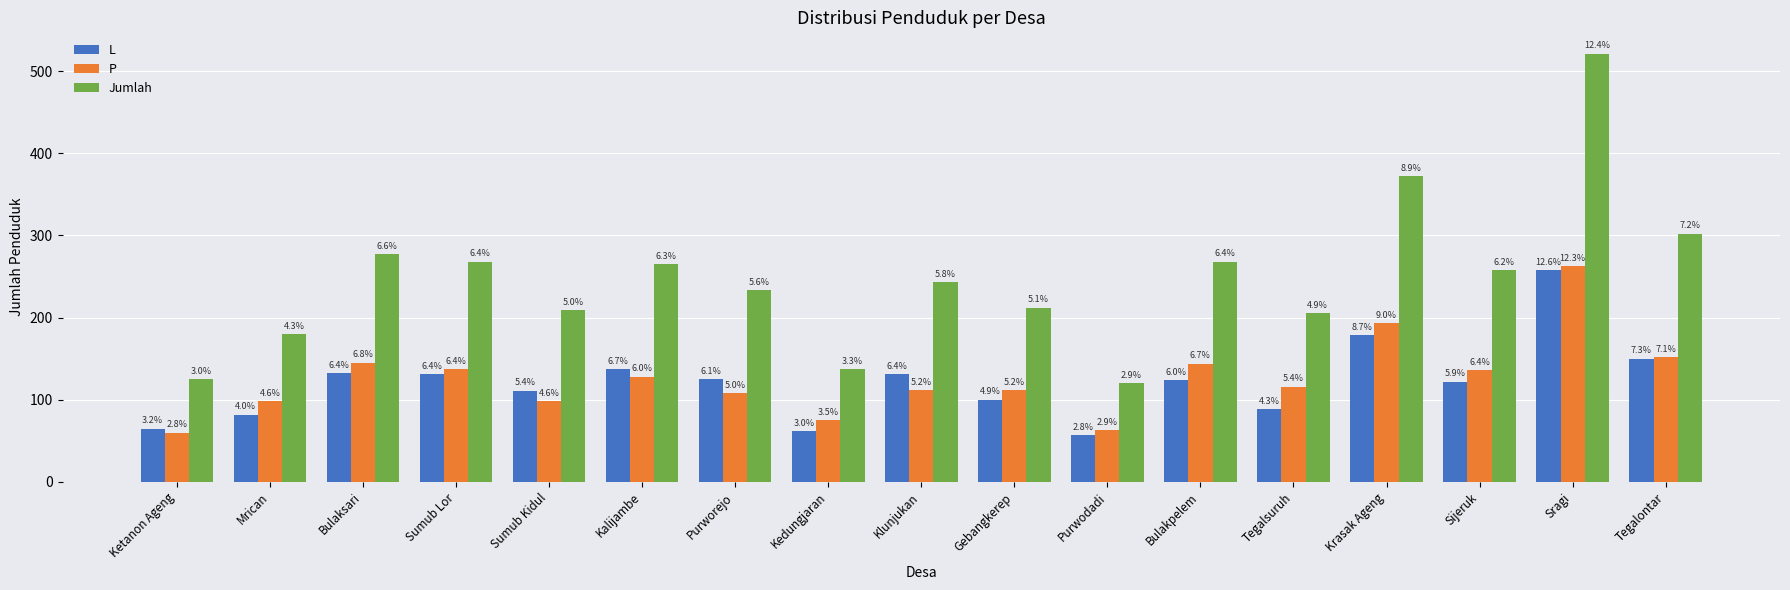

How many groups of bars are there?

17